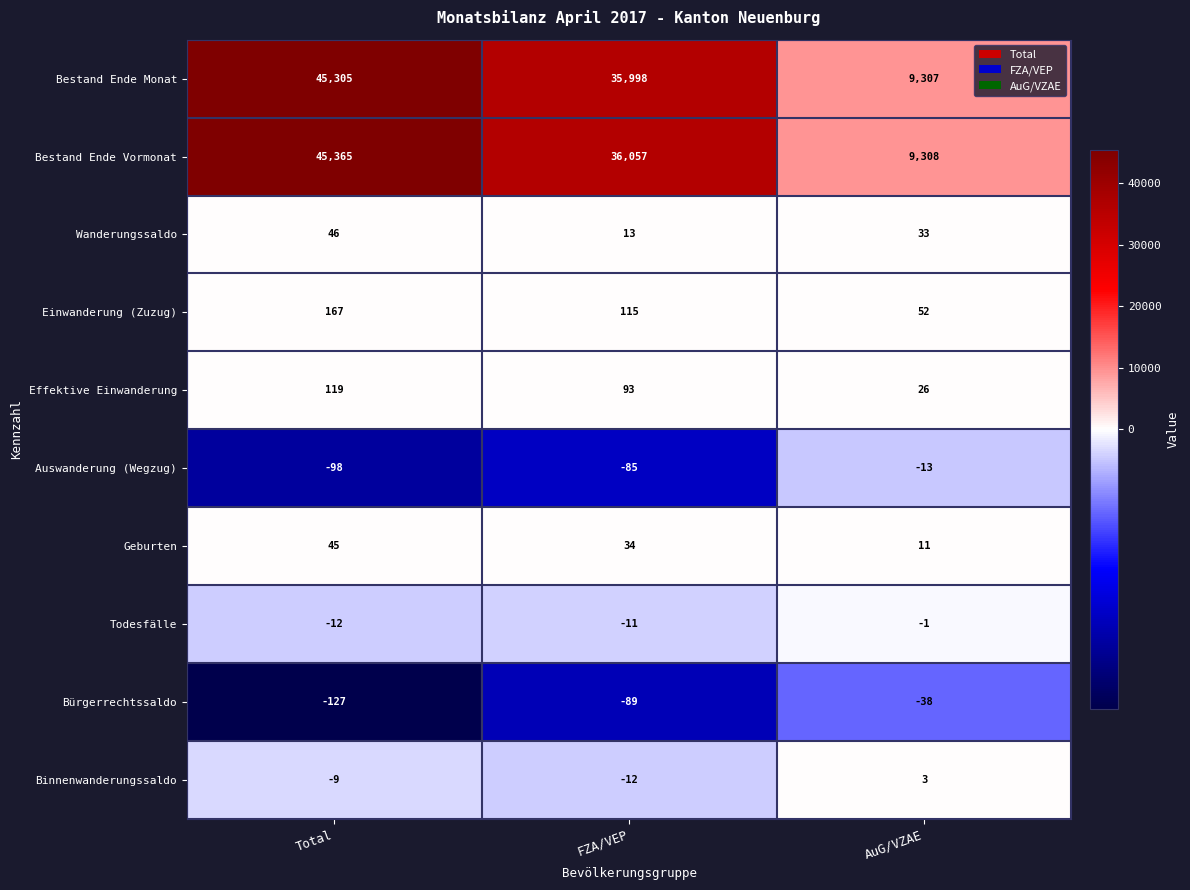

Between Total and FZA/VEP, which series saw the biggest shift?

Bestand Ende Vormonat